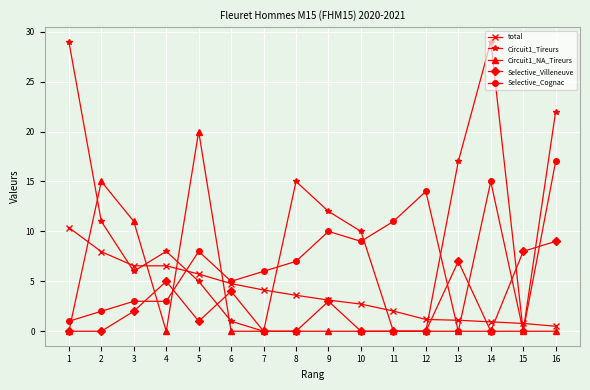

True or false: Selective_Villeneuve has more than 0 interior local peaks.

True